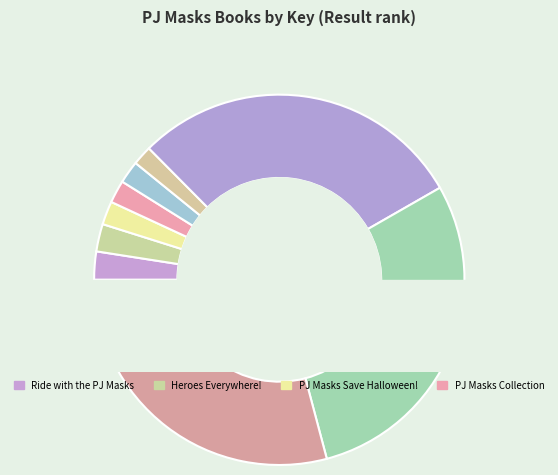

Is it true that 1 is 2% of the pie?

True